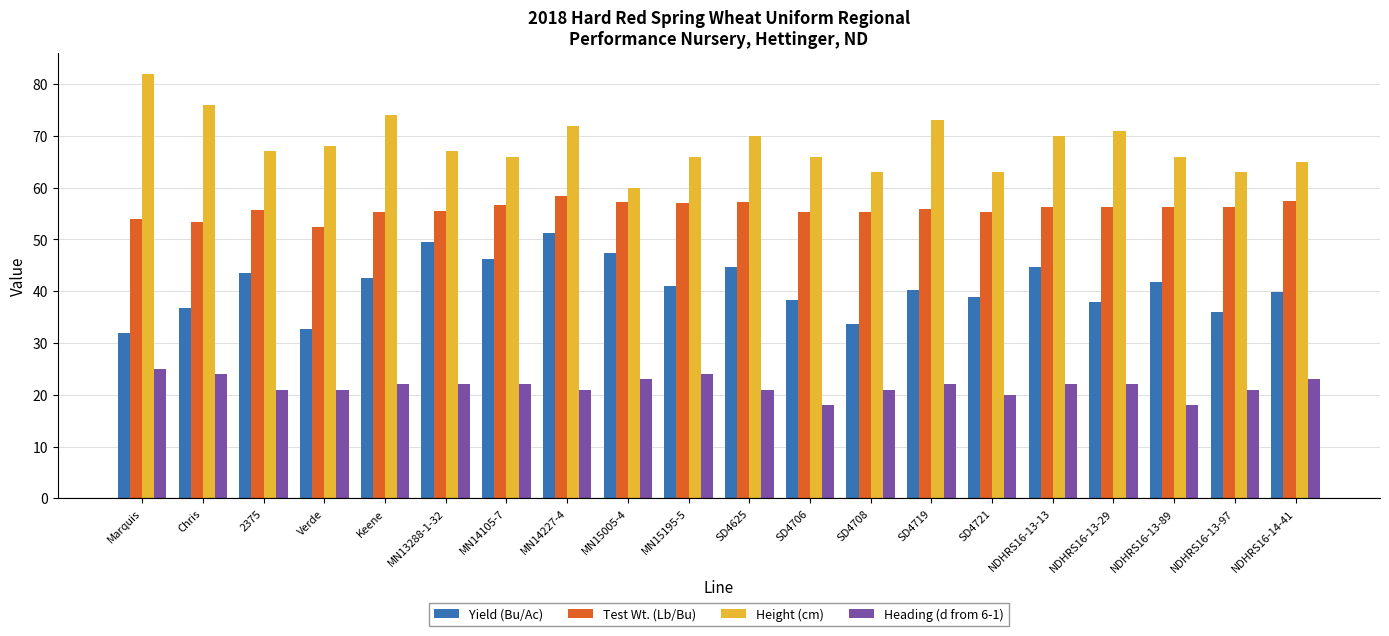

List the series in order of their peak value, lowest first.

Heading (d from 6-1), Yield (Bu/Ac), Test Wt. (Lb/Bu), Height (cm)